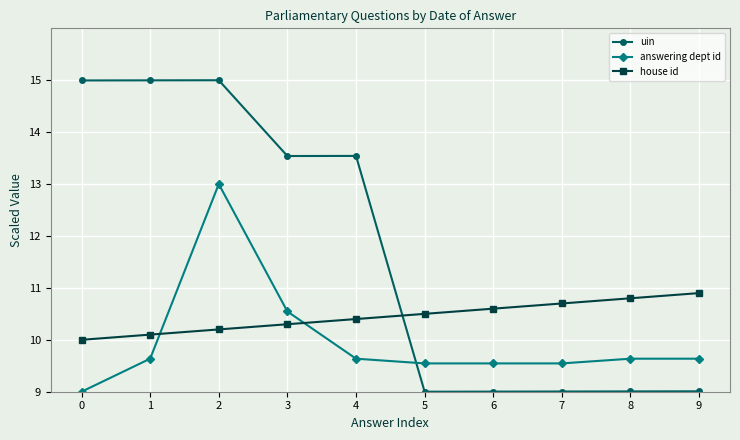

Which series has the widest spread of values?

uin